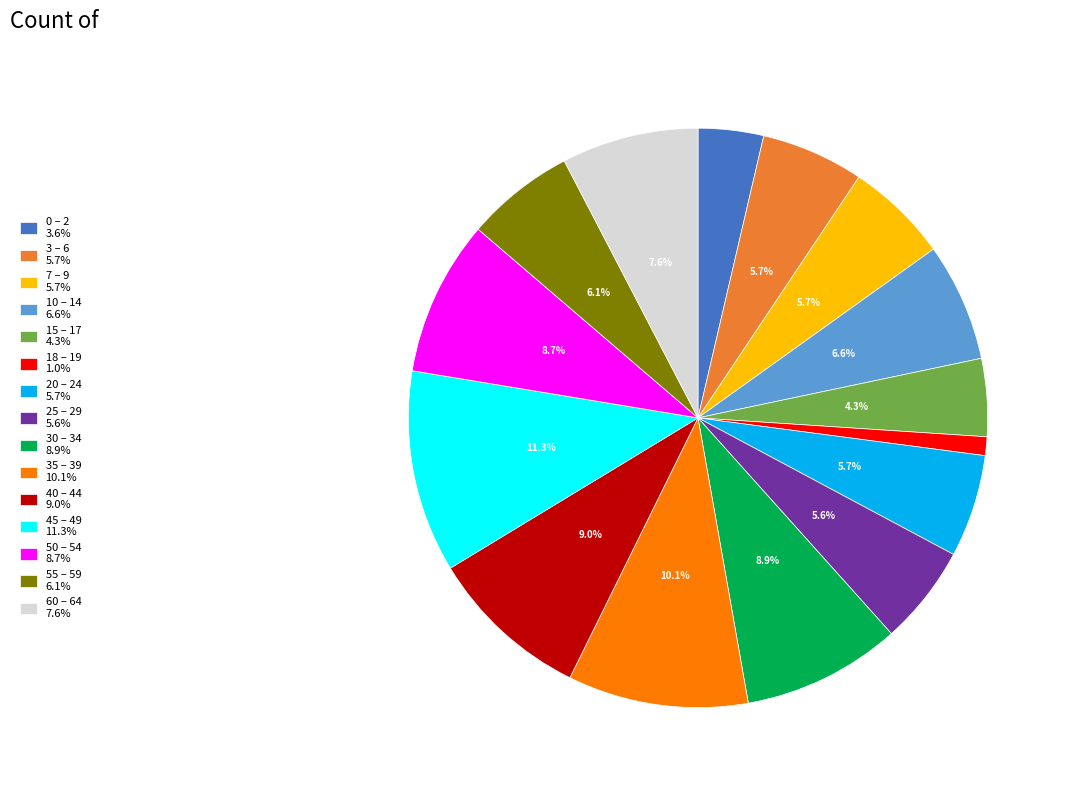

What percentage is the 7 – 9 slice, to the nearest percent?

6%